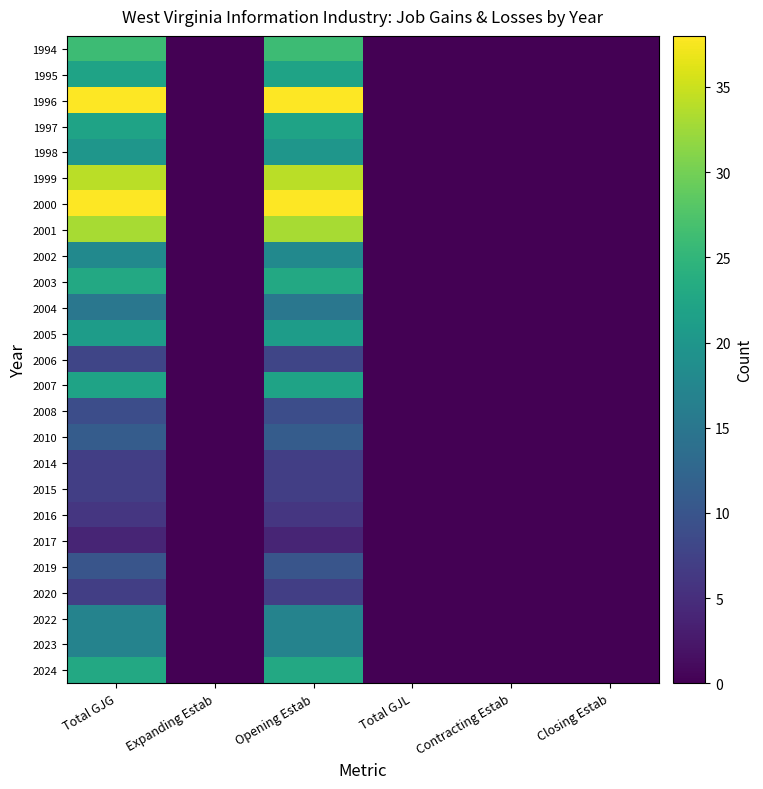

At Total GJL, list the series in order from largest to smallest.

1994, 1995, 1996, 1997, 1998, 1999, 2000, 2001, 2002, 2003, 2004, 2005, 2006, 2007, 2008, 2010, 2014, 2015, 2016, 2017, 2019, 2020, 2022, 2023, 2024